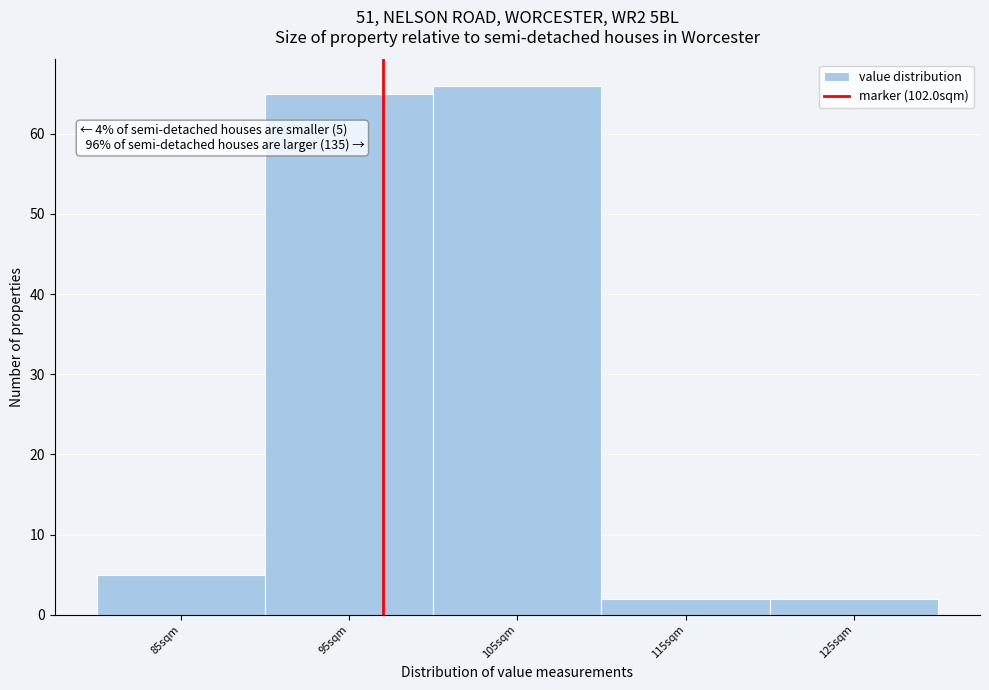

Reading left to right, list all the values displayed in this chart.

85sqm=5	95sqm=65	105sqm=66	115sqm=2	125sqm=2